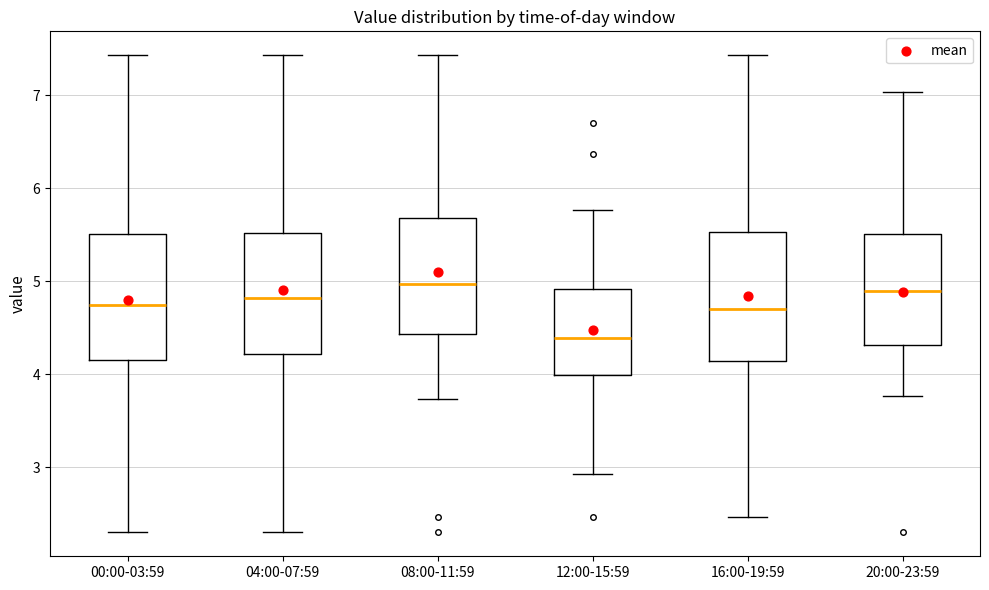

Reading left to right, transcribe this box plot: for each box, give where its median line is, the range the box spans, and where its two whiskers end, as read against the y-axis. The values are not printed on the chart, so give them approximately, as read against the axis.

00:00-03:59: median 4.8, box 4.2 to 5.5, whiskers 2.3 to 7.4
04:00-07:59: median 4.8, box 4.2 to 5.5, whiskers 2.3 to 7.4
08:00-11:59: median 5.0, box 4.4 to 5.7, whiskers 3.7 to 7.4
12:00-15:59: median 4.4, box 4.0 to 4.9, whiskers 2.9 to 5.8
16:00-19:59: median 4.7, box 4.1 to 5.5, whiskers 2.5 to 7.4
20:00-23:59: median 4.9, box 4.3 to 5.5, whiskers 3.8 to 7.0